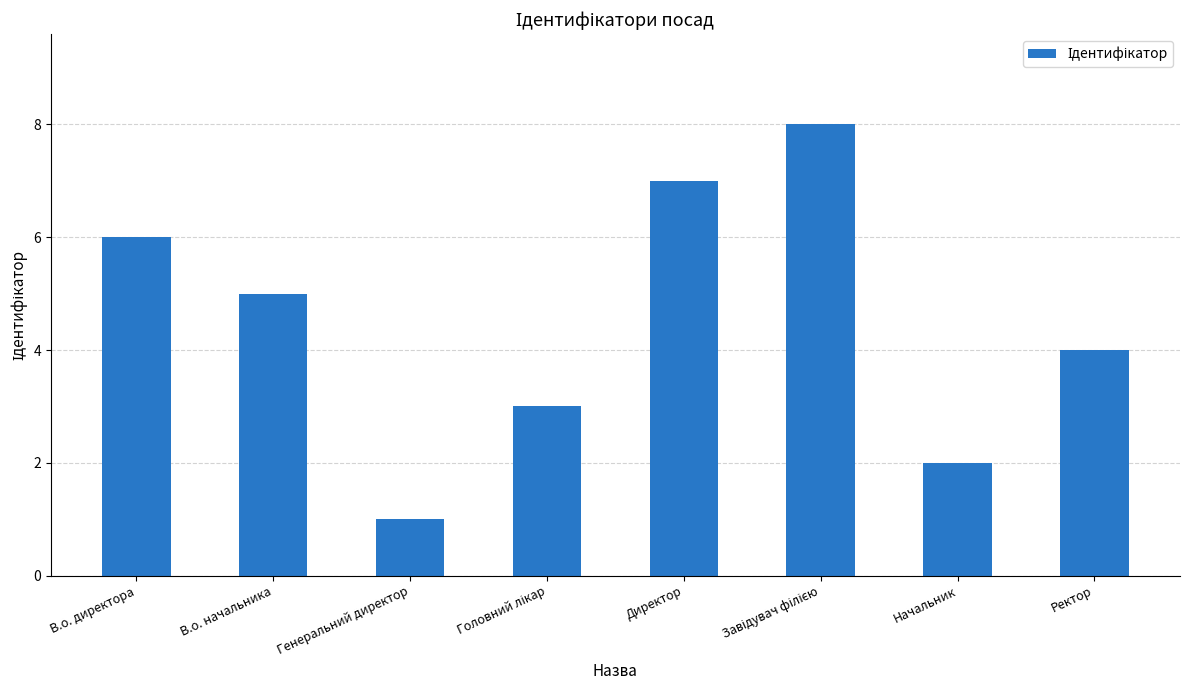

Count the values in the range 3 to 7.

5